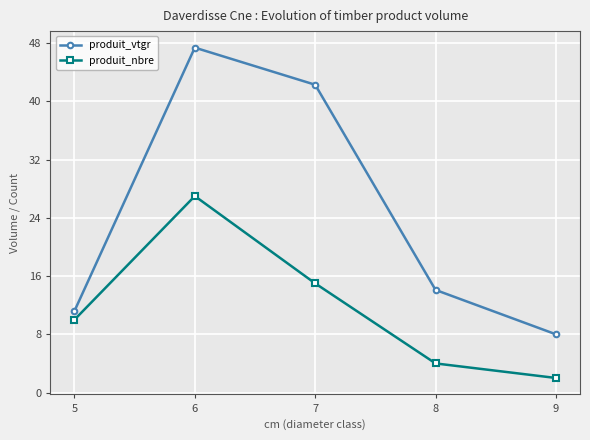

What are all the series names shown in the legend?

produit_vtgr, produit_nbre